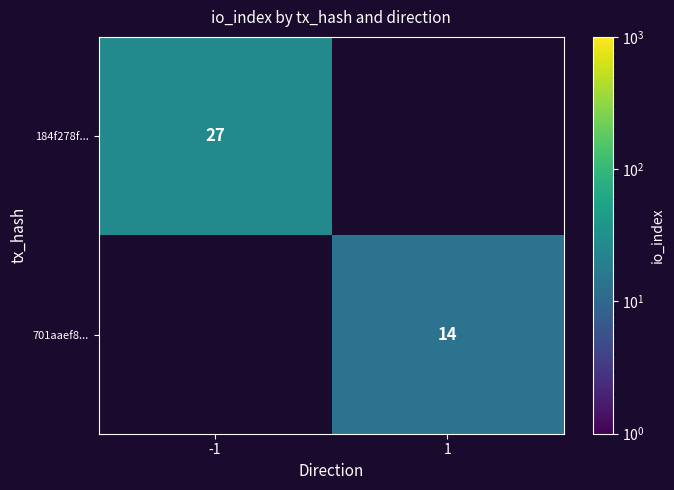

At how many categories does at least one series exceed 19?

1